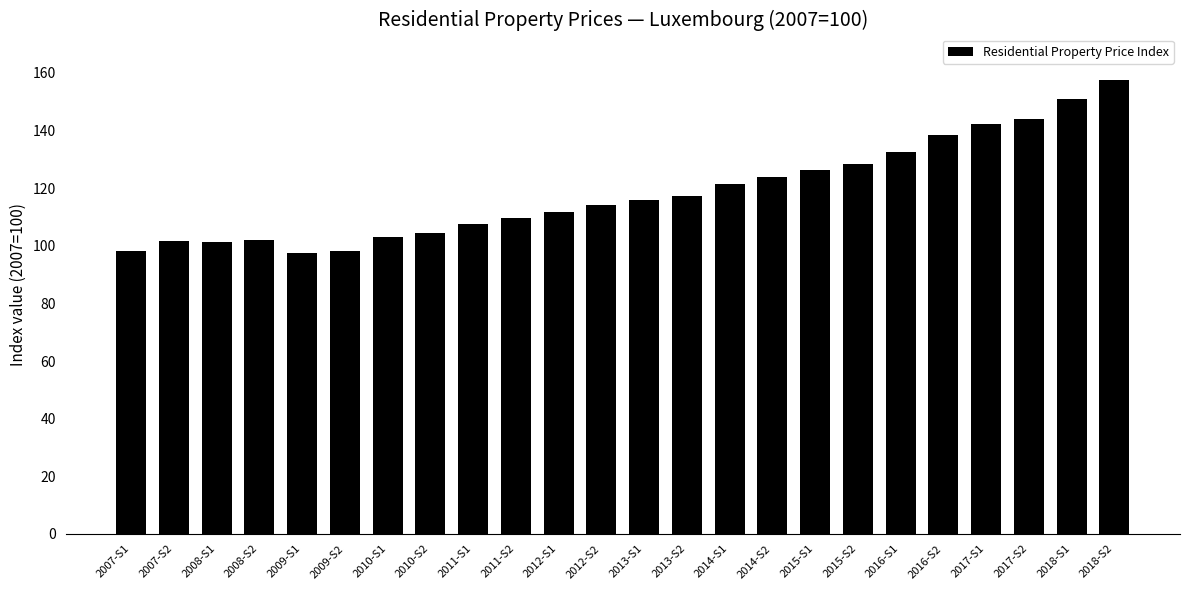

What is the difference between the maximum and minimum values?

60.0